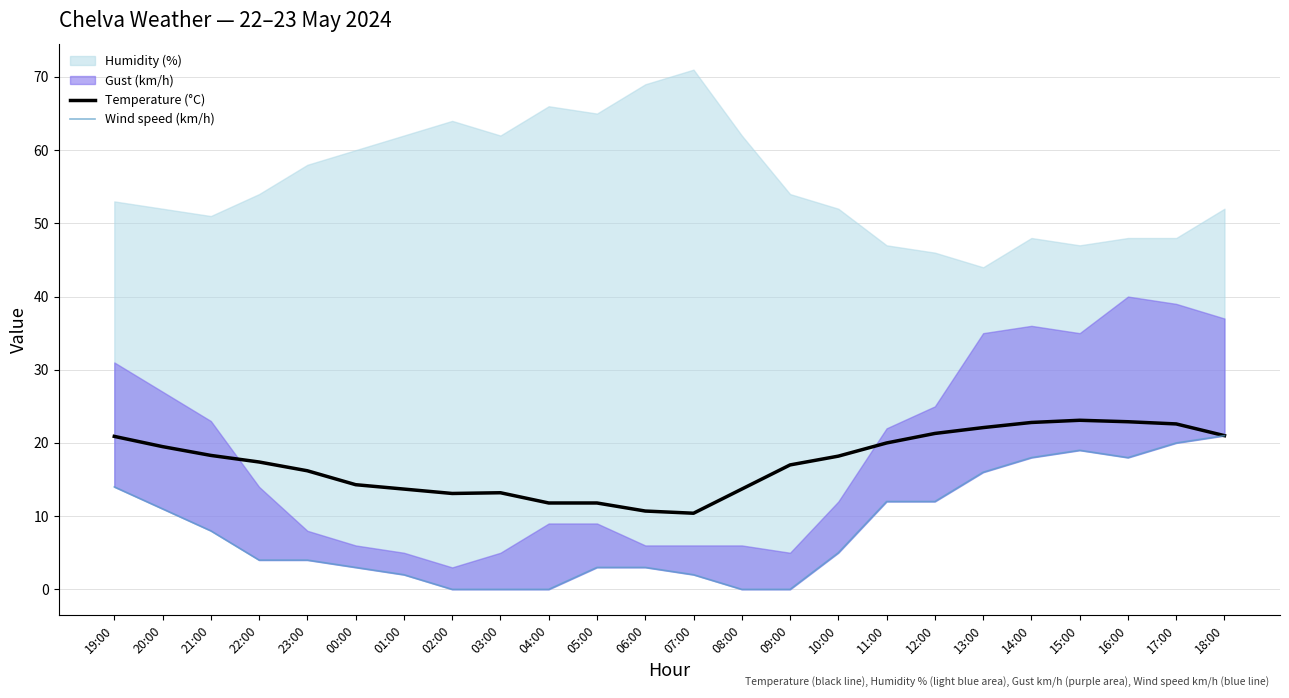

What is the difference between the maximum and minimum values in the Temperature (°C) series?

12.7